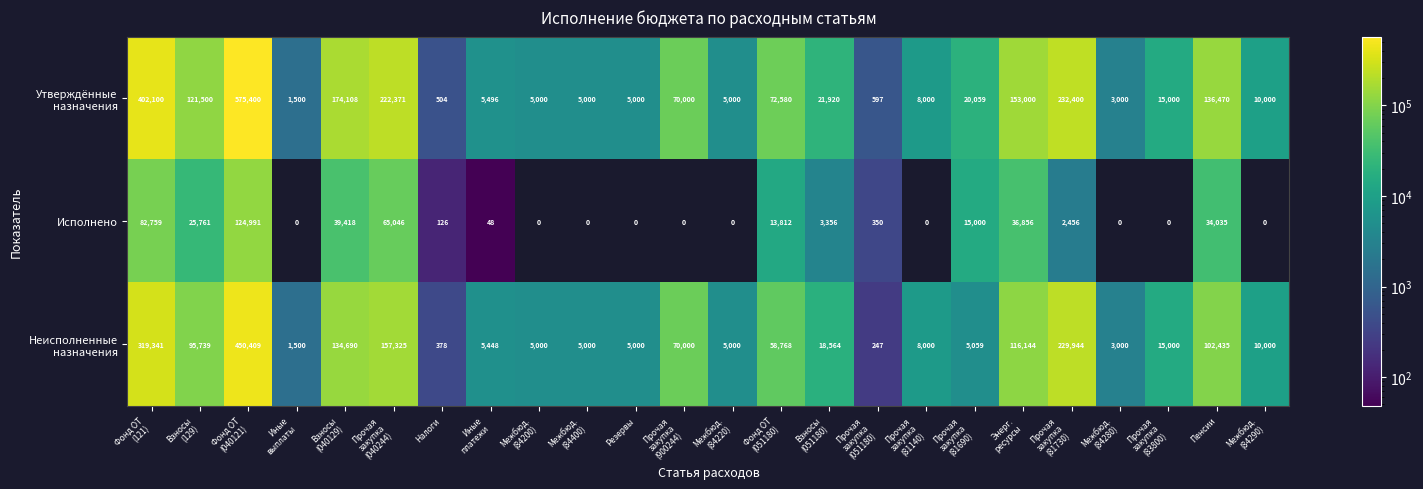

What value does the Исполнено series have at Налоги?

126